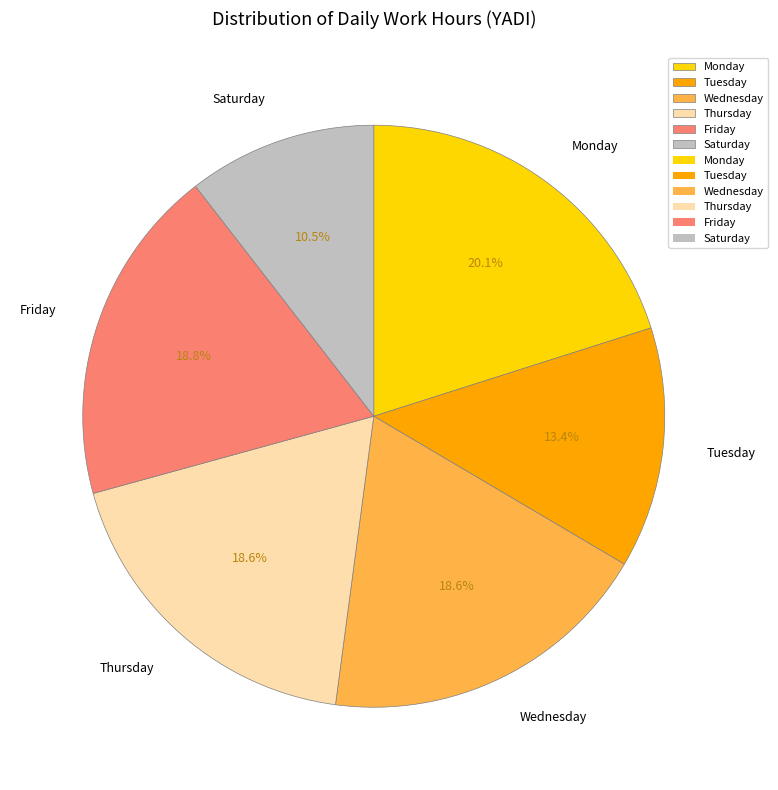

Do Thursday and Monday together represent more than half of the pie?

No